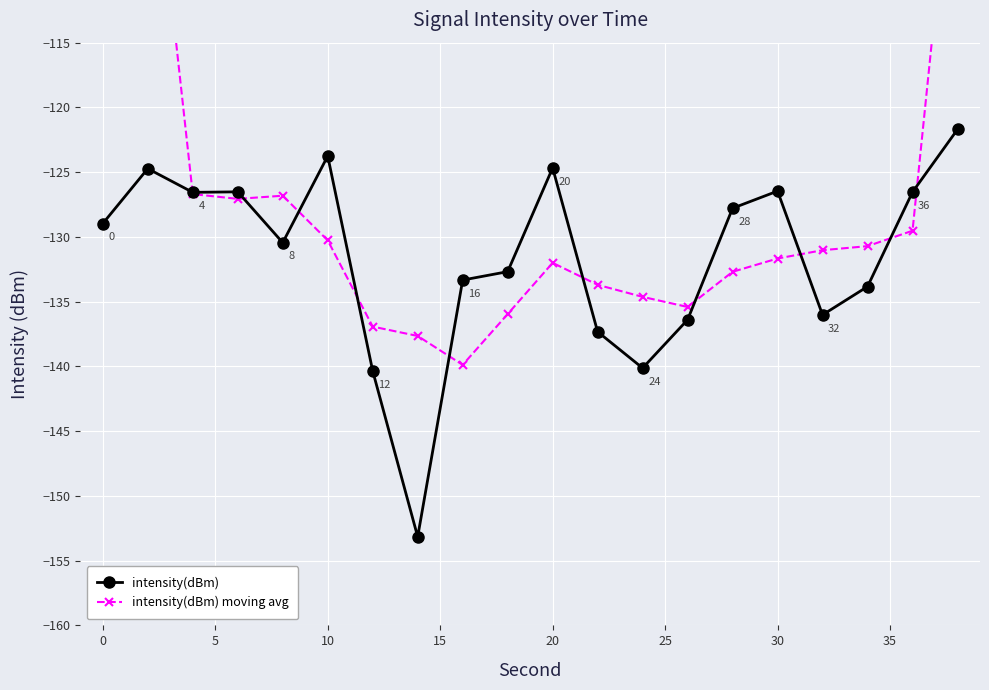

What are all the series names shown in the legend?

intensity(dBm), intensity(dBm) moving avg